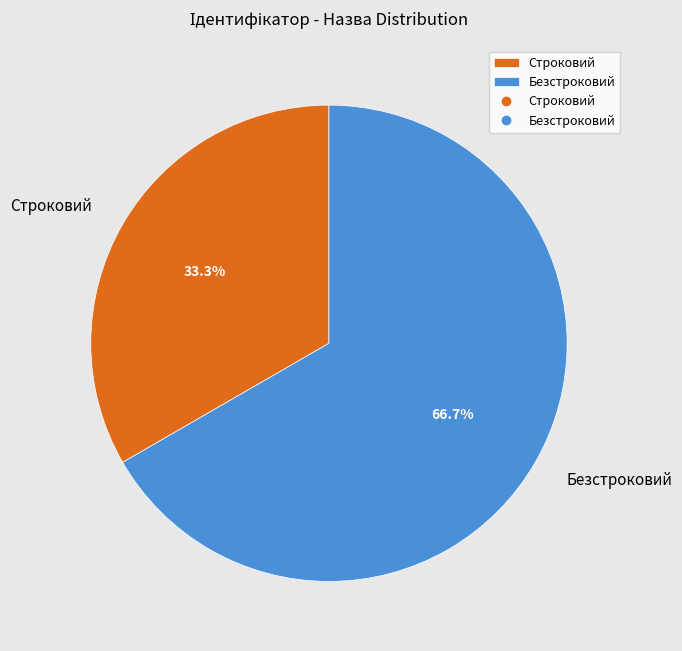

Rank the categories by value from highest to lowest.

Безстроковий, Строковий